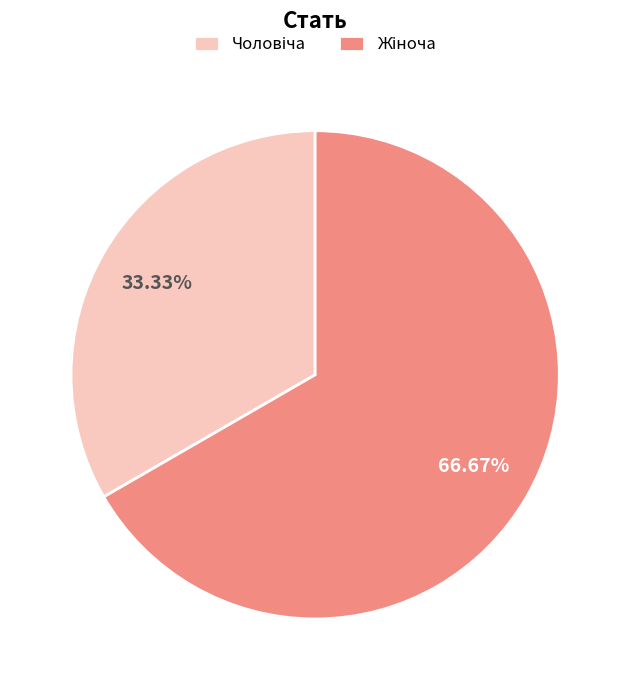

Is there a majority slice in this chart?

Yes